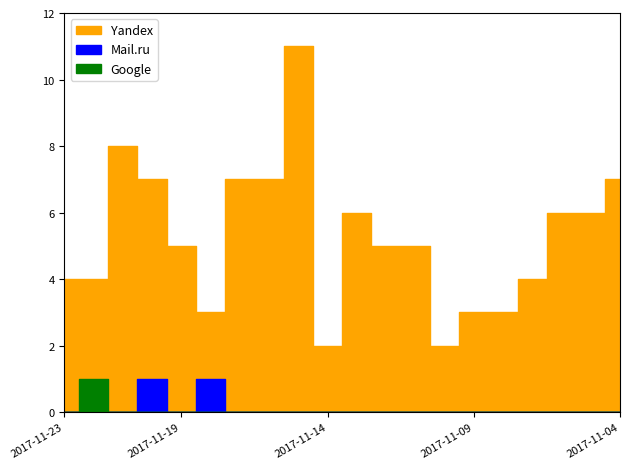

True or false: Google and Yandex cross at least once.

False